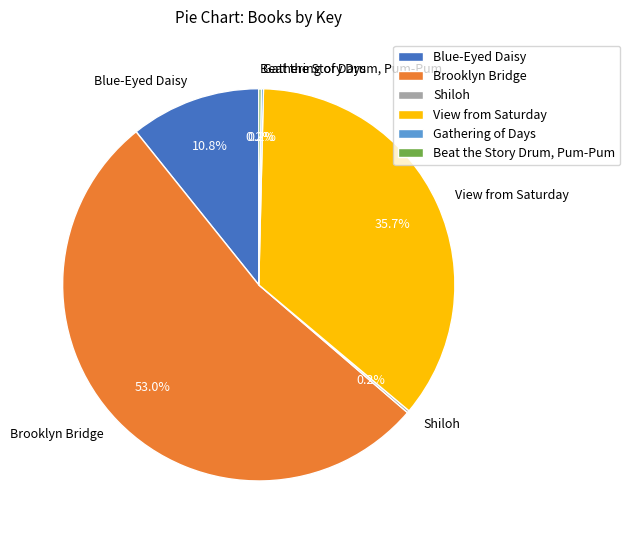

Which category has the biggest portion of the pie?

Brooklyn Bridge